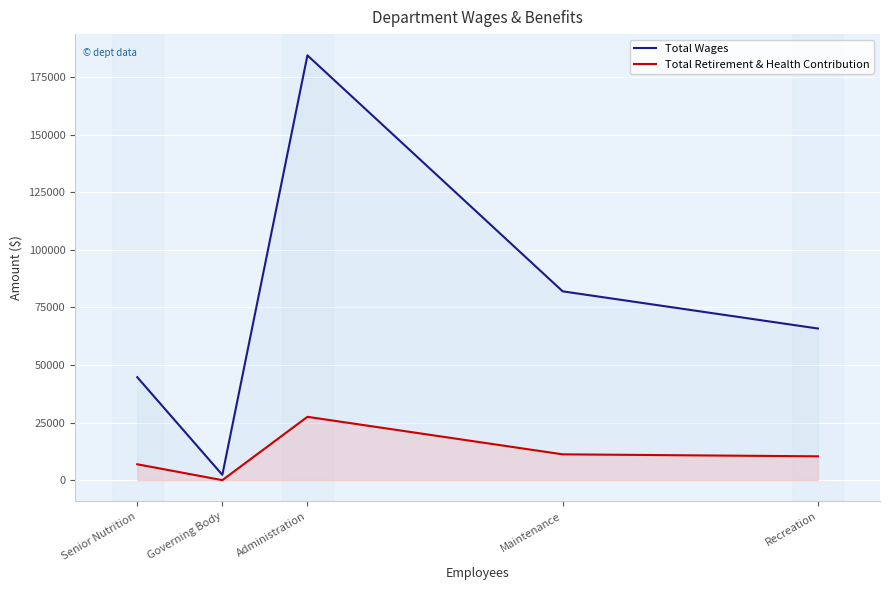

True or false: Total Retirement & Health Contribution and Total Wages cross at least once.

False